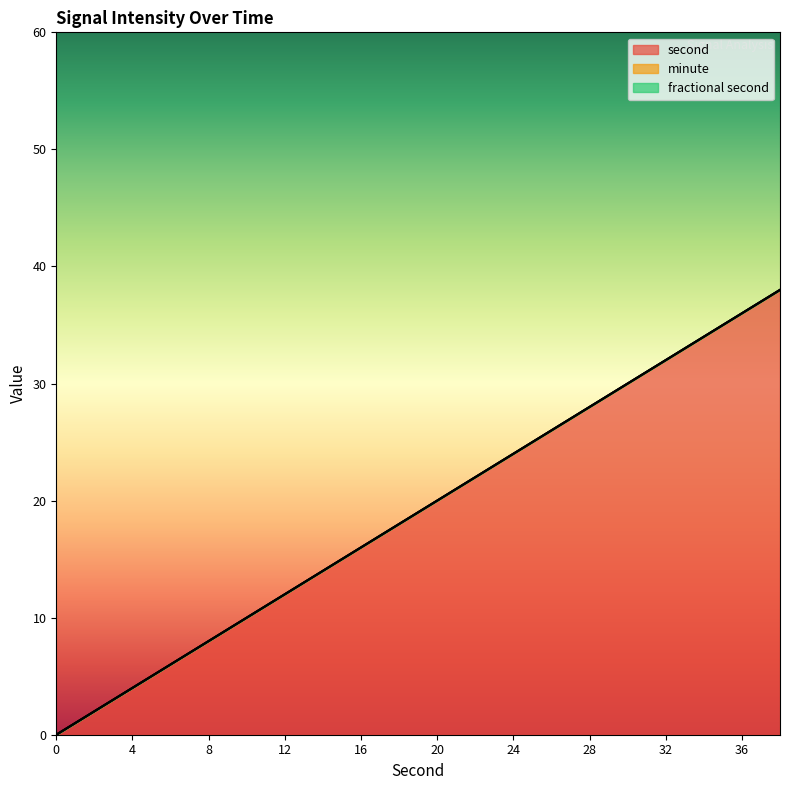

Reading left to right, list all the values displayed in this chart.

second: 0=0	2=2	4=4	6=6	8=8	10=10	12=12	14=14	16=16	18=18	20=20	22=22	24=24	26=26	28=28	30=30	32=32	34=34	36=36	38=38
minute: 0=0	2=0	4=0	6=0	8=0	10=0	12=0	14=0	16=0	18=0	20=0	22=0	24=0	26=0	28=0	30=0	32=0	34=0	36=0	38=0
fractional second: 0=0	2=0	4=0	6=0	8=0	10=0	12=0	14=0	16=0	18=0	20=0	22=0	24=0	26=0	28=0	30=0	32=0	34=0	36=0	38=0